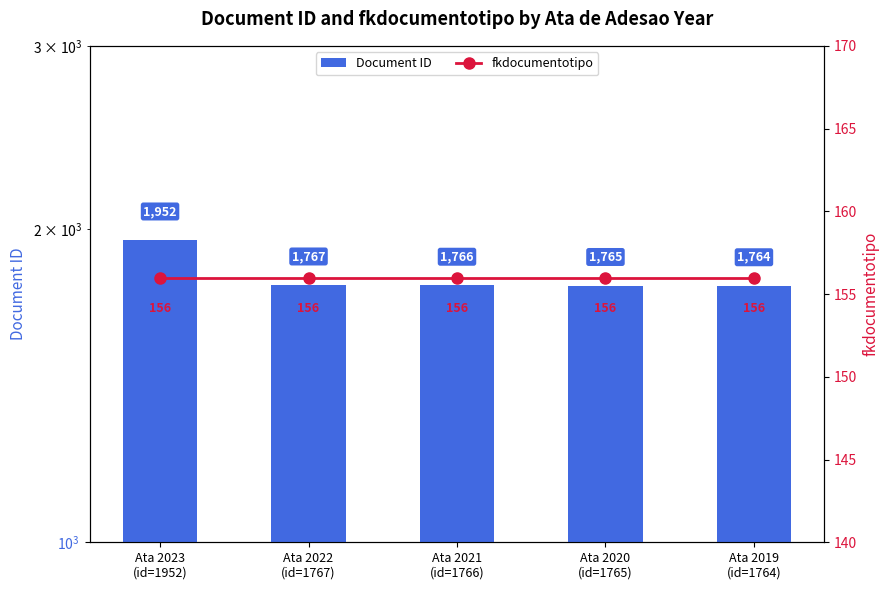

What is the sum of all fkdocumentotipo values?

780